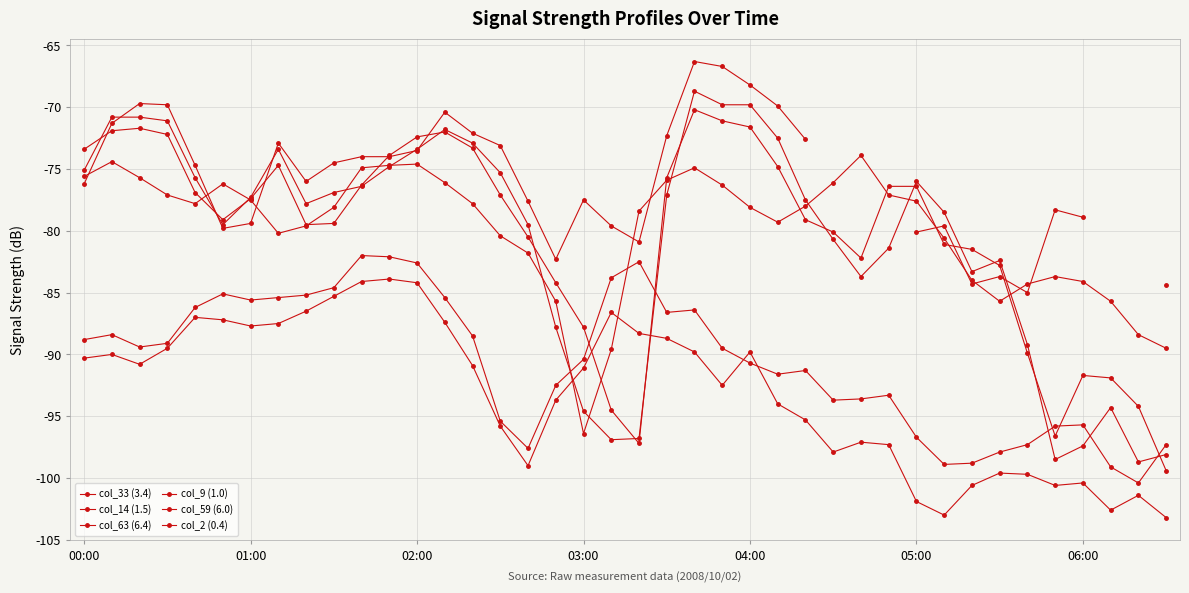

Is it true that col_14 (1.5) equals -51.4 at 26?

False